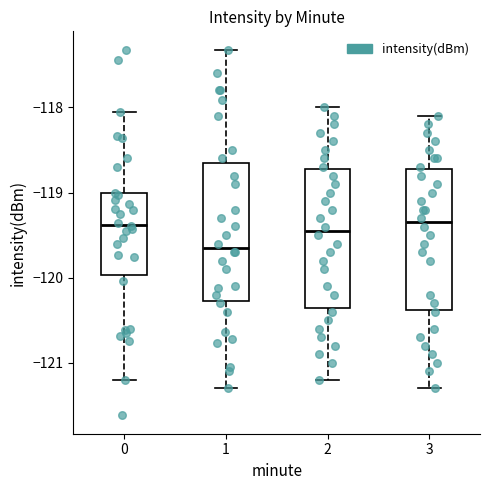

Which box has the lowest median line?

1